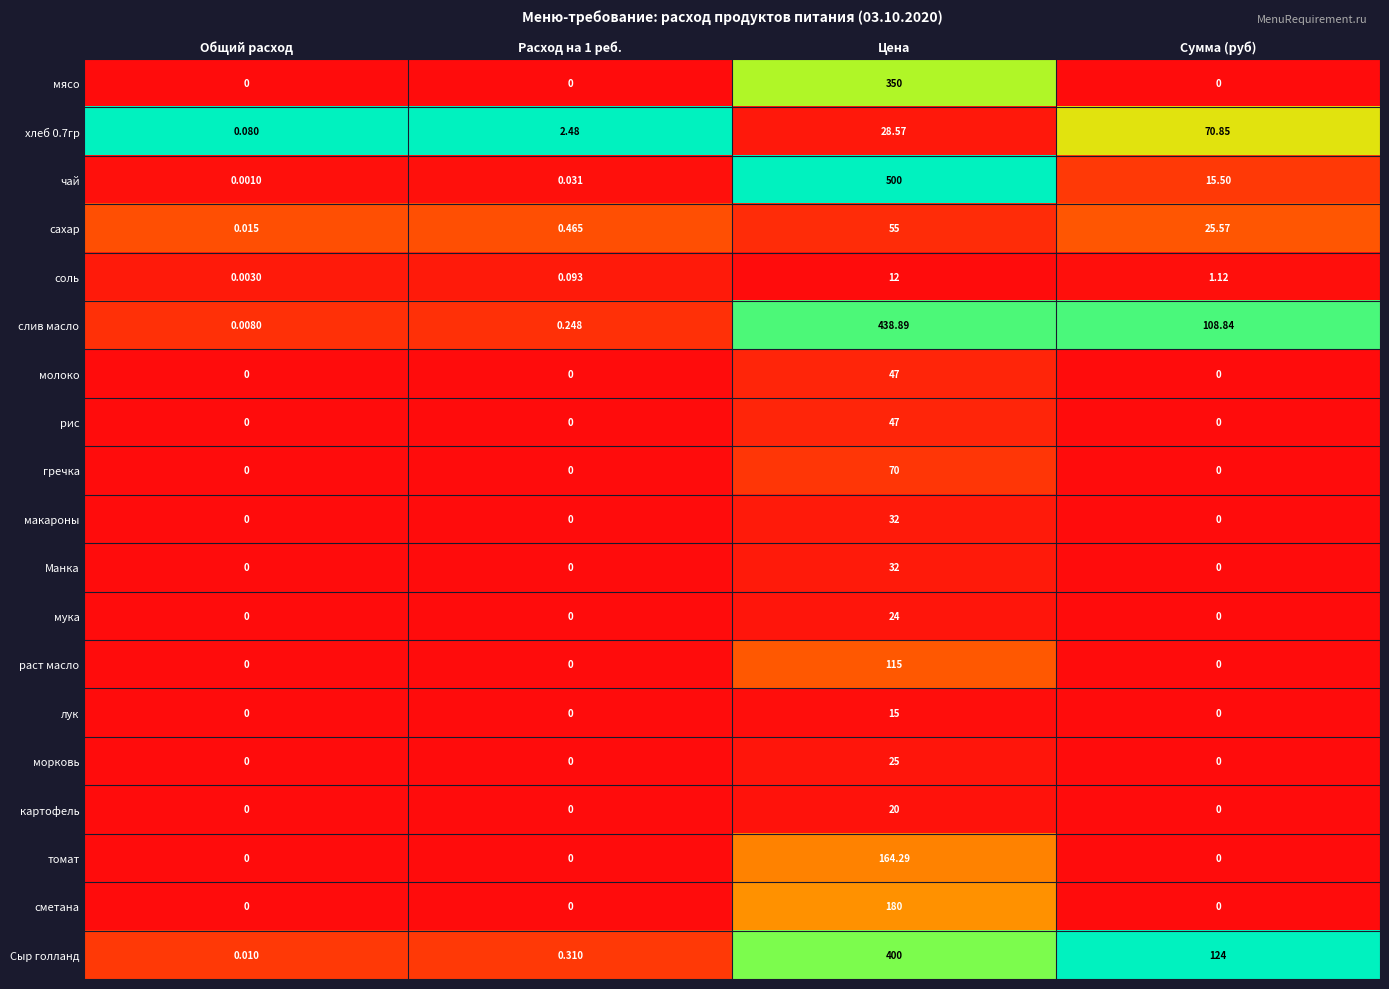

At which category does the chart reach its peak across all series?

Цена